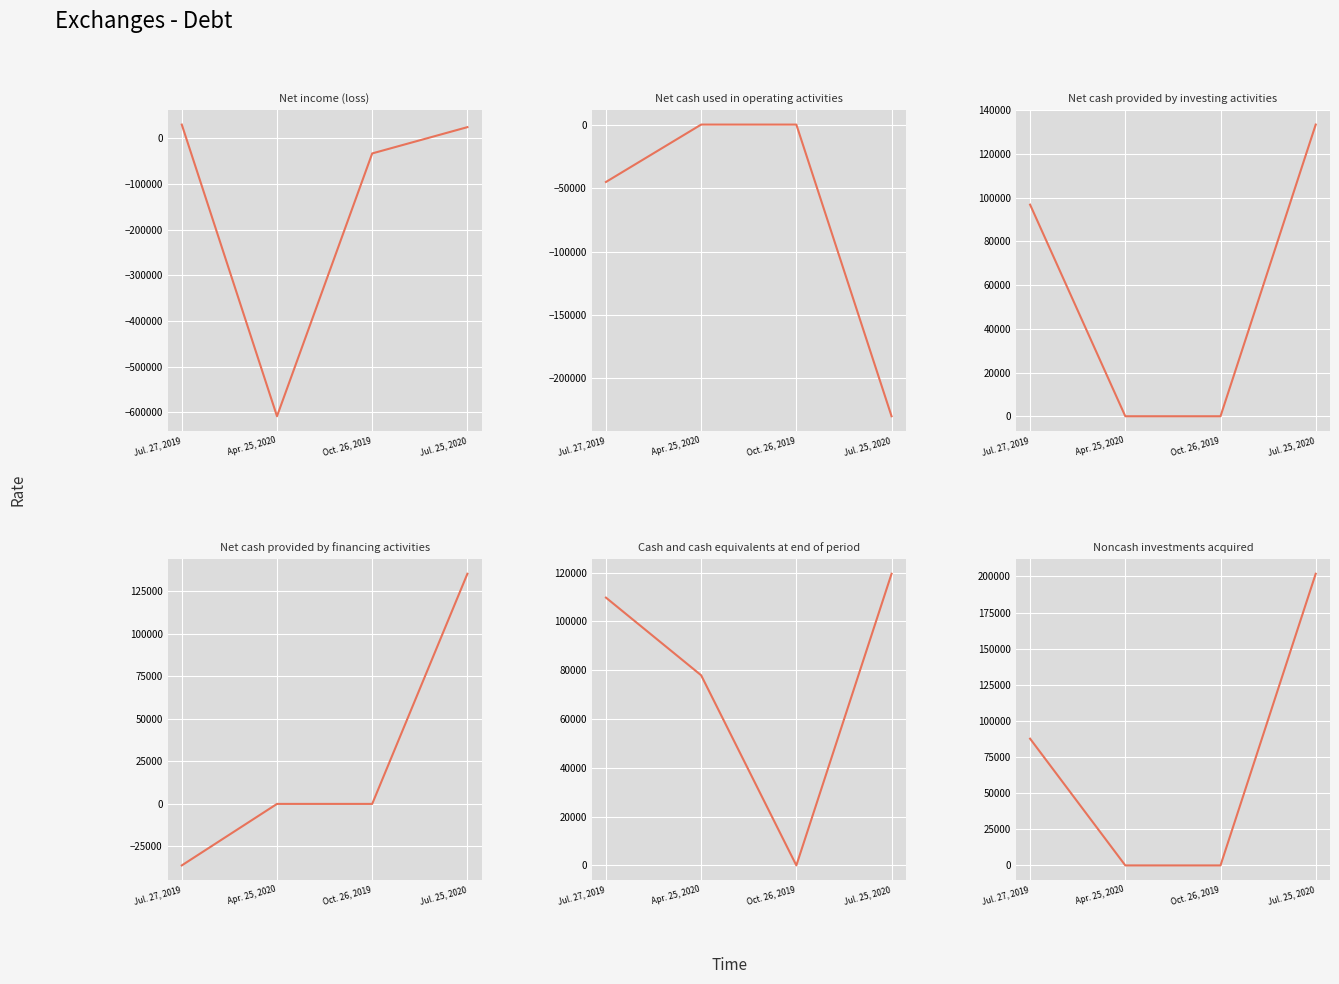

At Jul. 25, 2020, list the series in order from largest to smallest.

Noncash investments acquired, Net cash provided by financing activities, Net cash provided by investing activities, Cash and cash equivalents at end of period, Net income (loss), Net cash used in operating activities